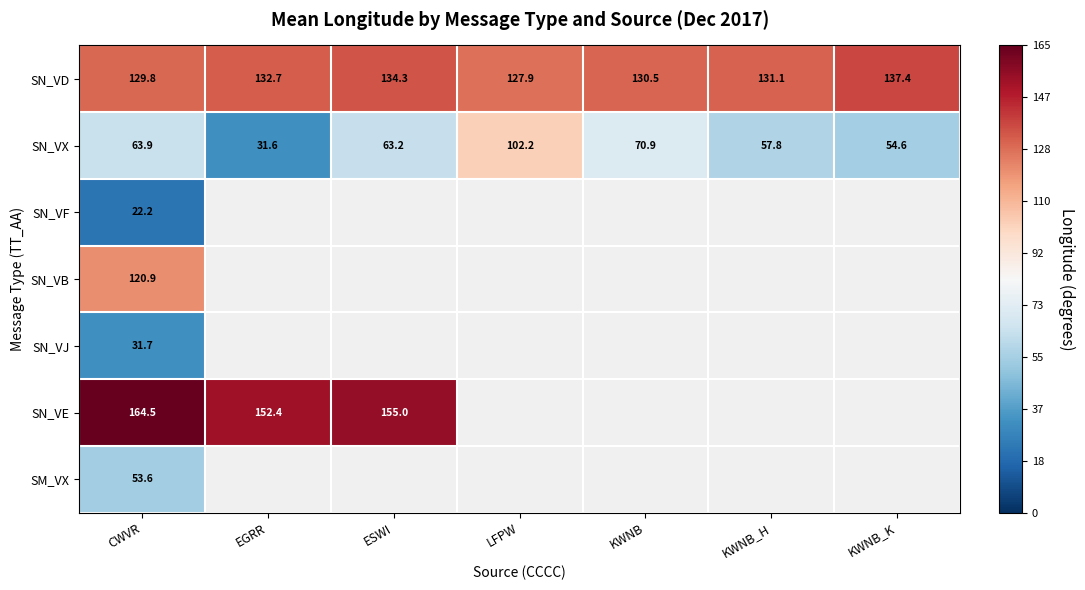

True or false: SN_VD has a value of 75.0 at EGRR.

False